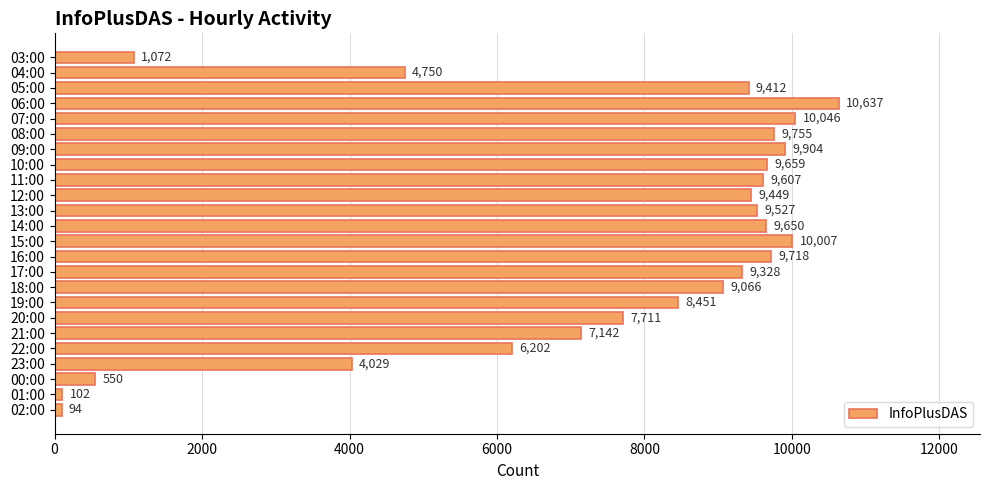

What is the difference between the second highest and second lowest values?

9944